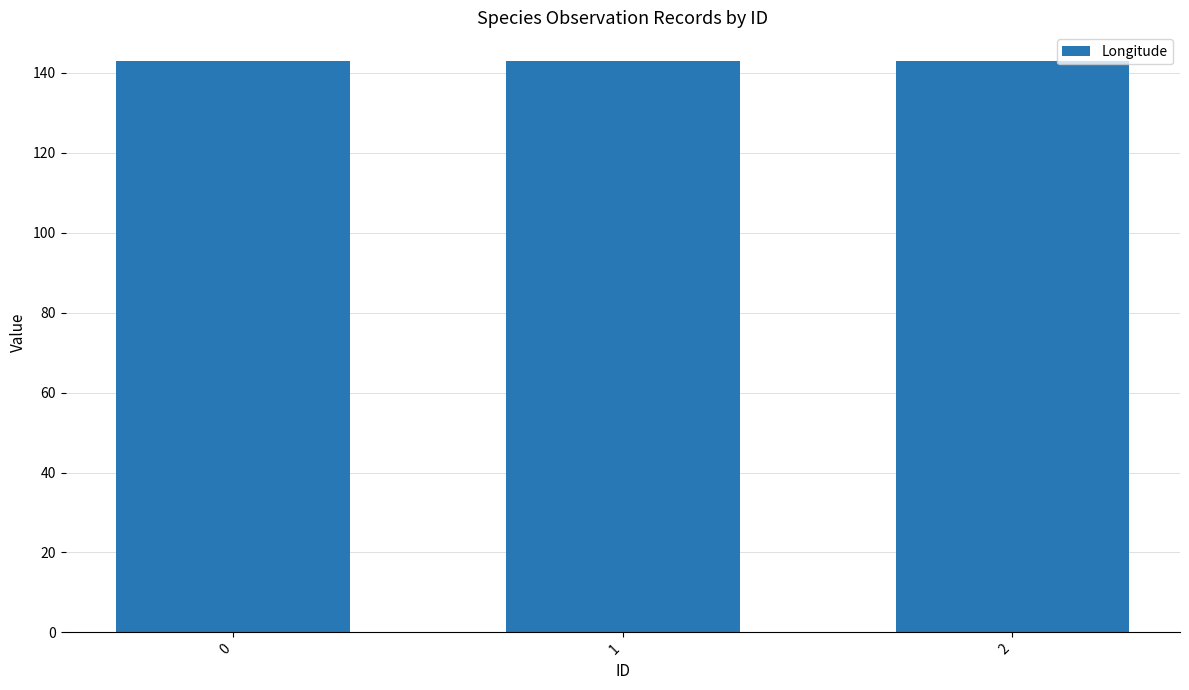

How many bars are there in total?

3